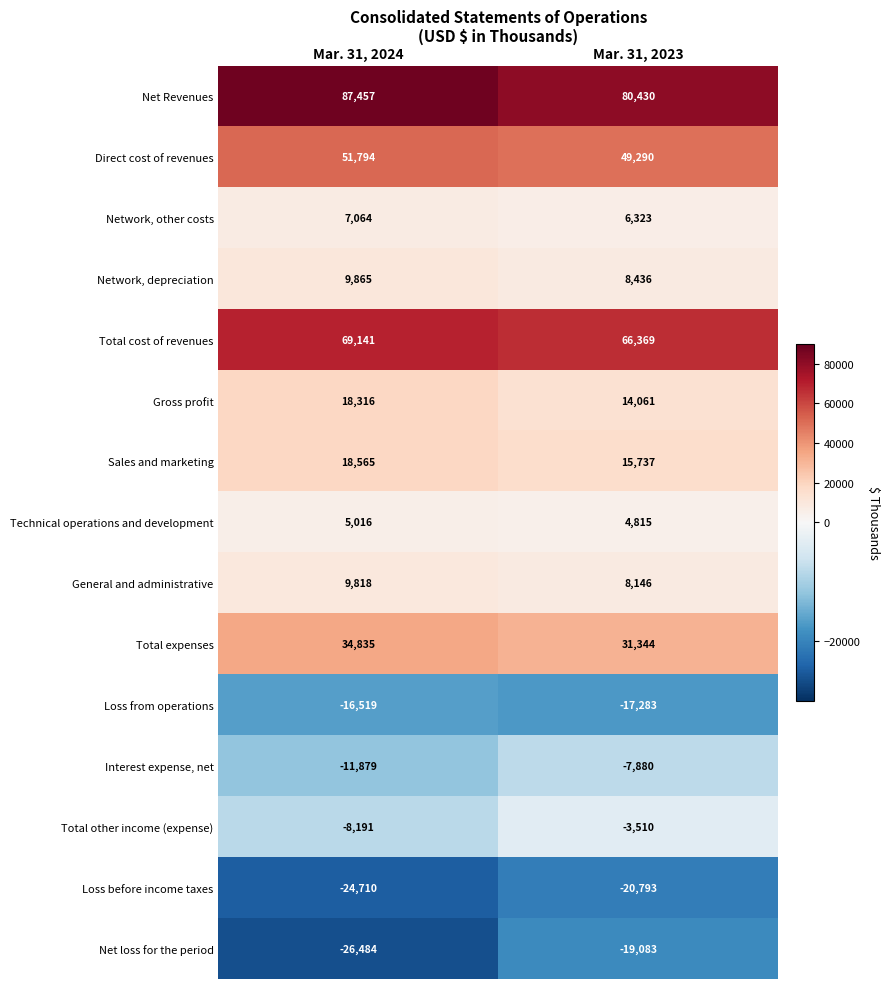

Reading left to right, extract all data points from this chart.

Net Revenues: 87457	80430
Direct cost of revenues: 51794	49290
Network, other costs: 7064	6323
Network, depreciation: 9865	8436
Total cost of revenues: 69141	66369
Gross profit: 18316	14061
Sales and marketing: 18565	15737
Technical operations and development: 5016	4815
General and administrative: 9818	8146
Total expenses: 34835	31344
Loss from operations: -16519	-17283
Interest expense, net: -11879	-7880
Total other income (expense): -8191	-3510
Loss before income taxes: -24710	-20793
Net loss for the period: -26484	-19083